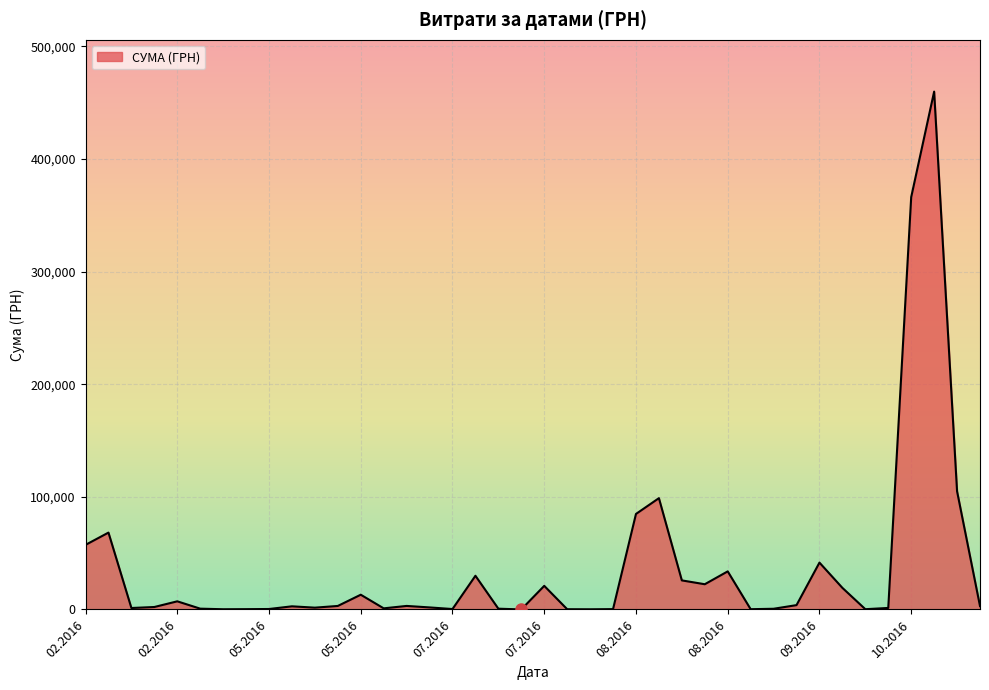

What is the maximum value shown in the chart?

459692.9